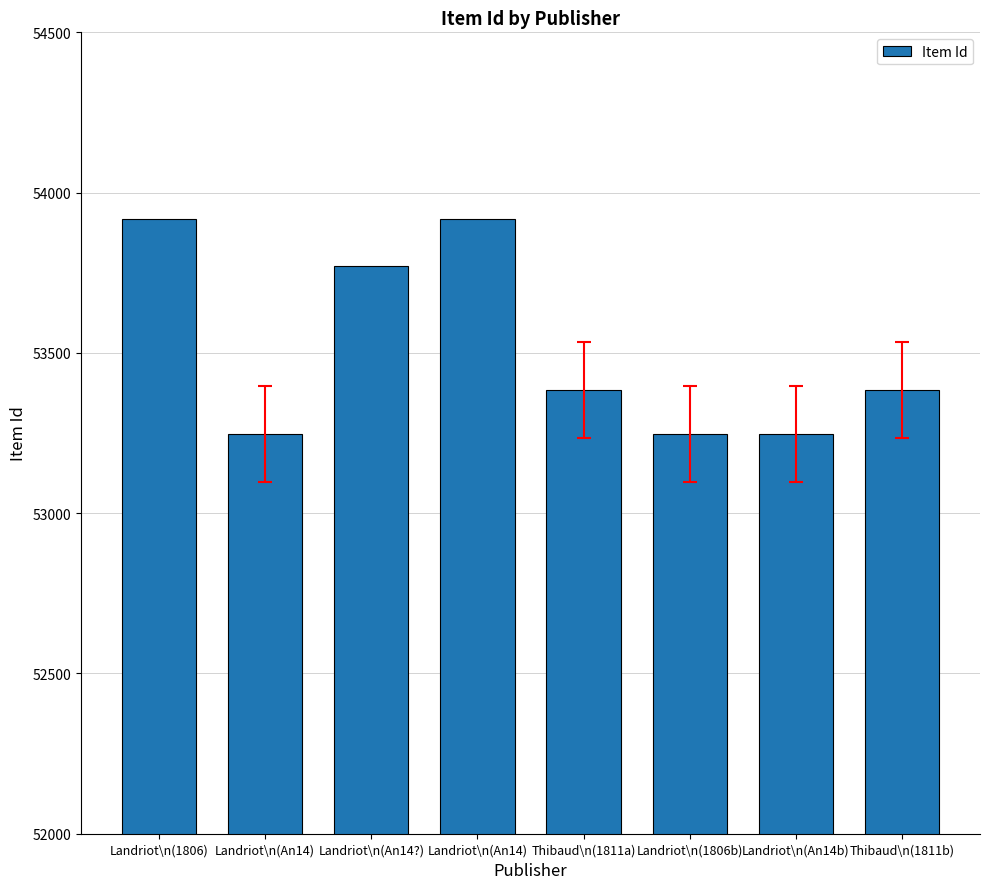

Where is the data nearest to the value 53582?

Landriot\n(An14?)